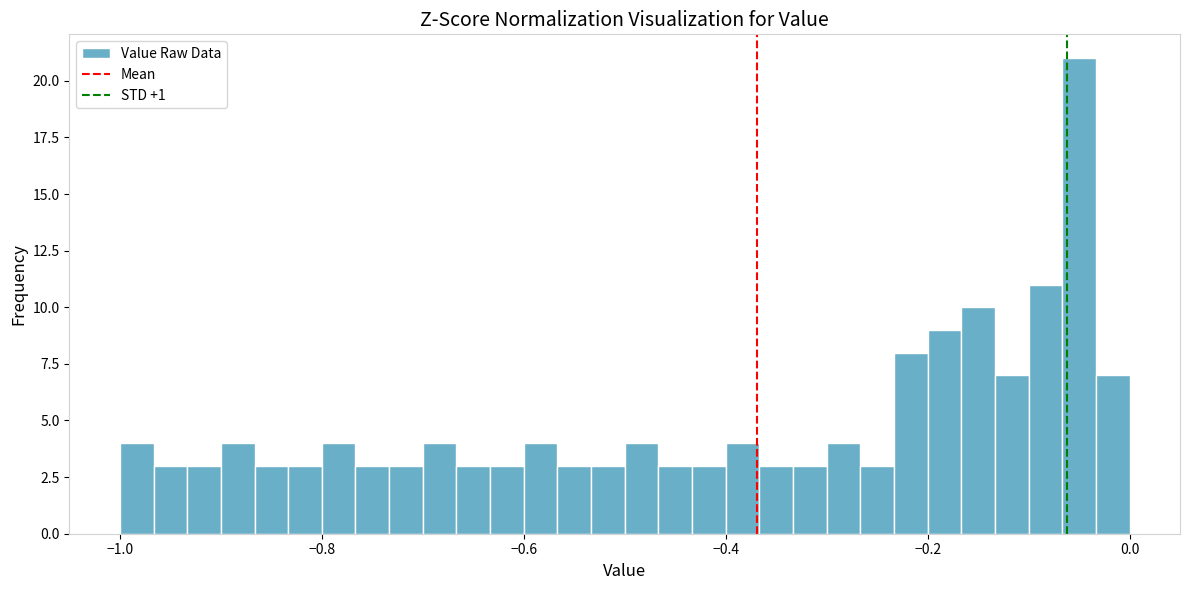

Read against the x-axis, roughly where is the centre of the tallest bar?

-0.04